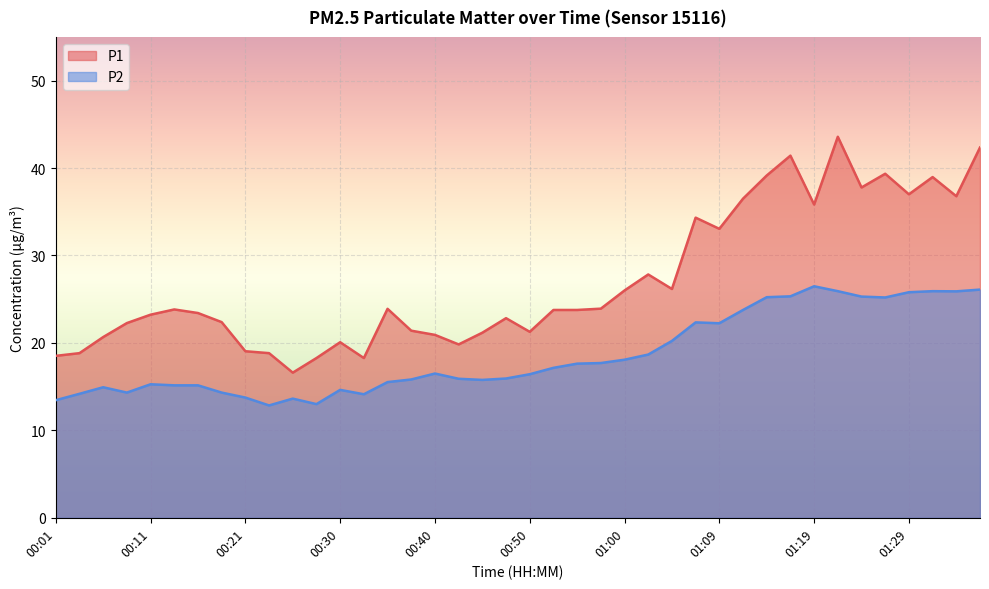

What is the minimum value shown in the chart?

12.8